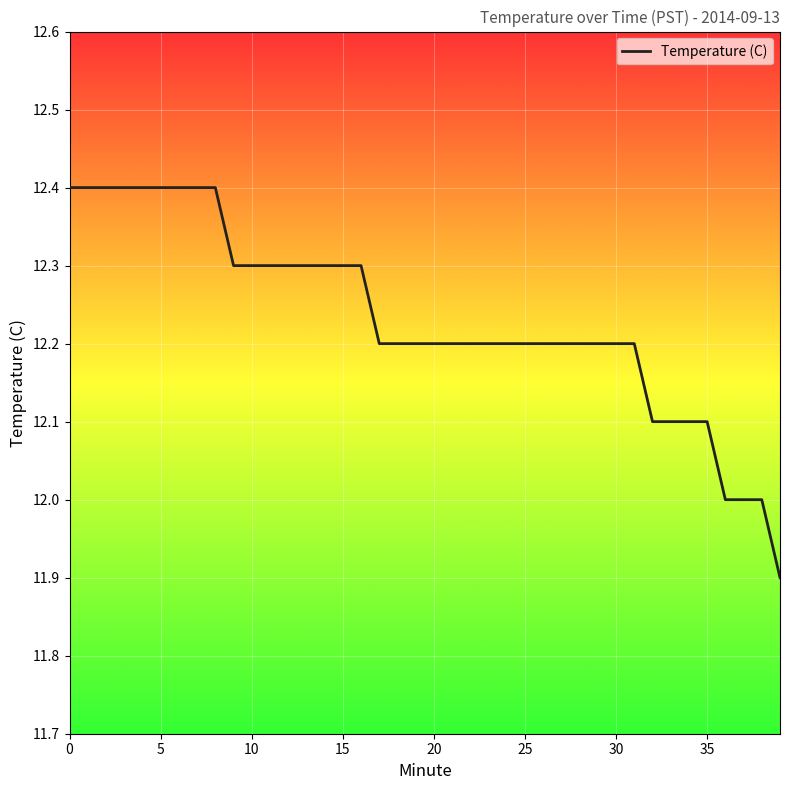

What is the maximum value shown in the chart?

12.4